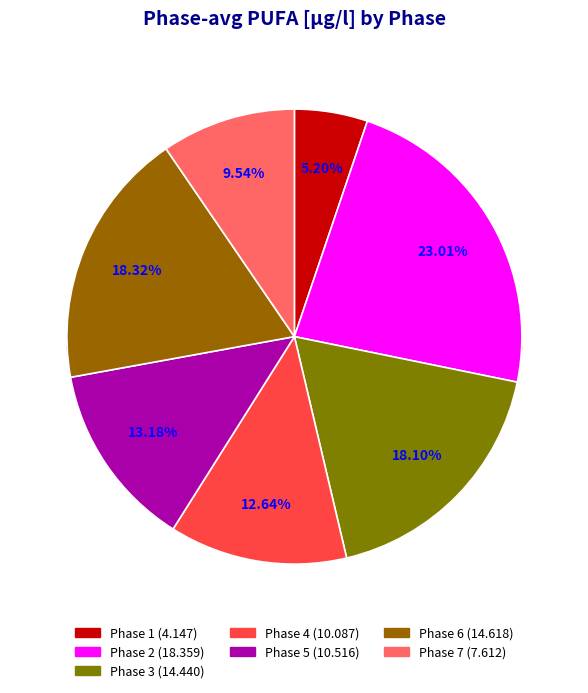

Rank the categories by value from highest to lowest.

Phase 2, Phase 6, Phase 3, Phase 5, Phase 4, Phase 7, Phase 1